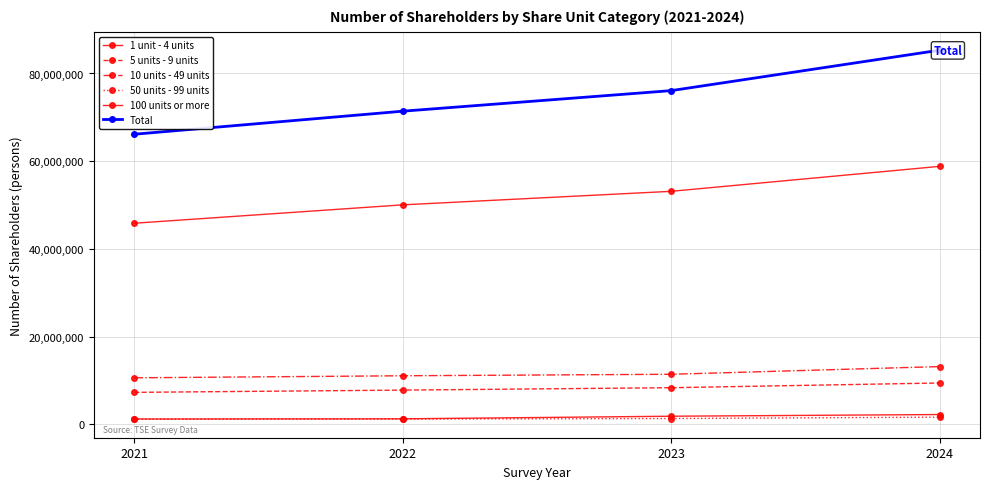

What is the difference between the maximum and minimum values in the 50 units - 99 units series?

481827